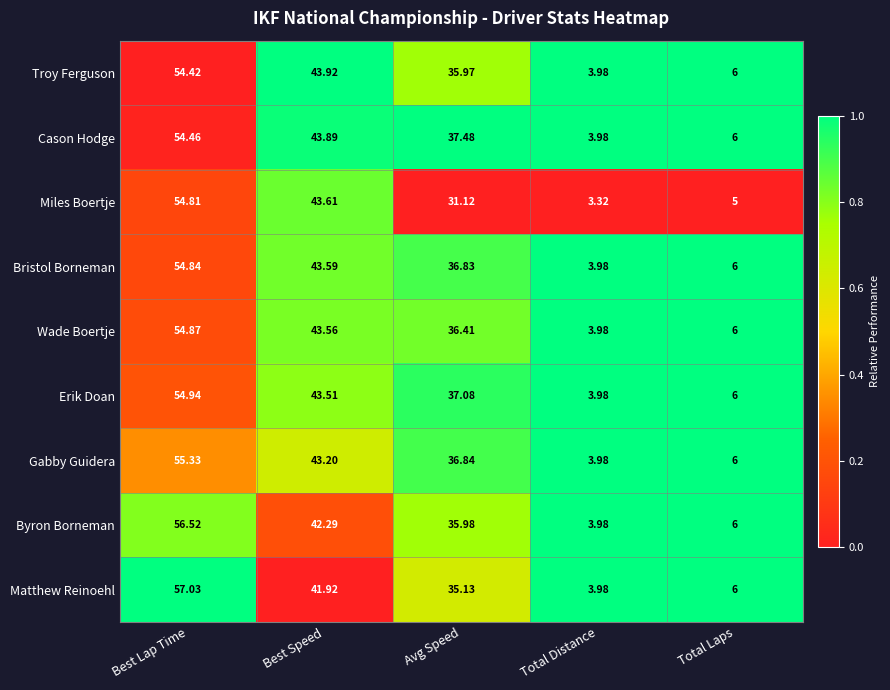

At which category is the sum across all series the highest?

Best Lap Time